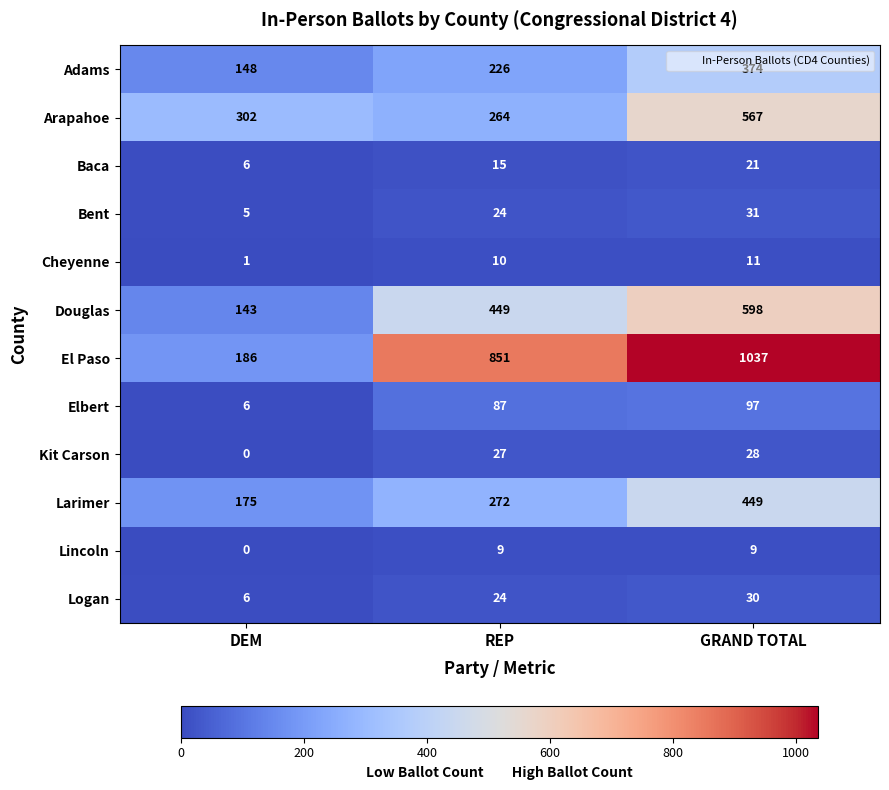

Count the Cheyenne values in the range 1 to 11.

3